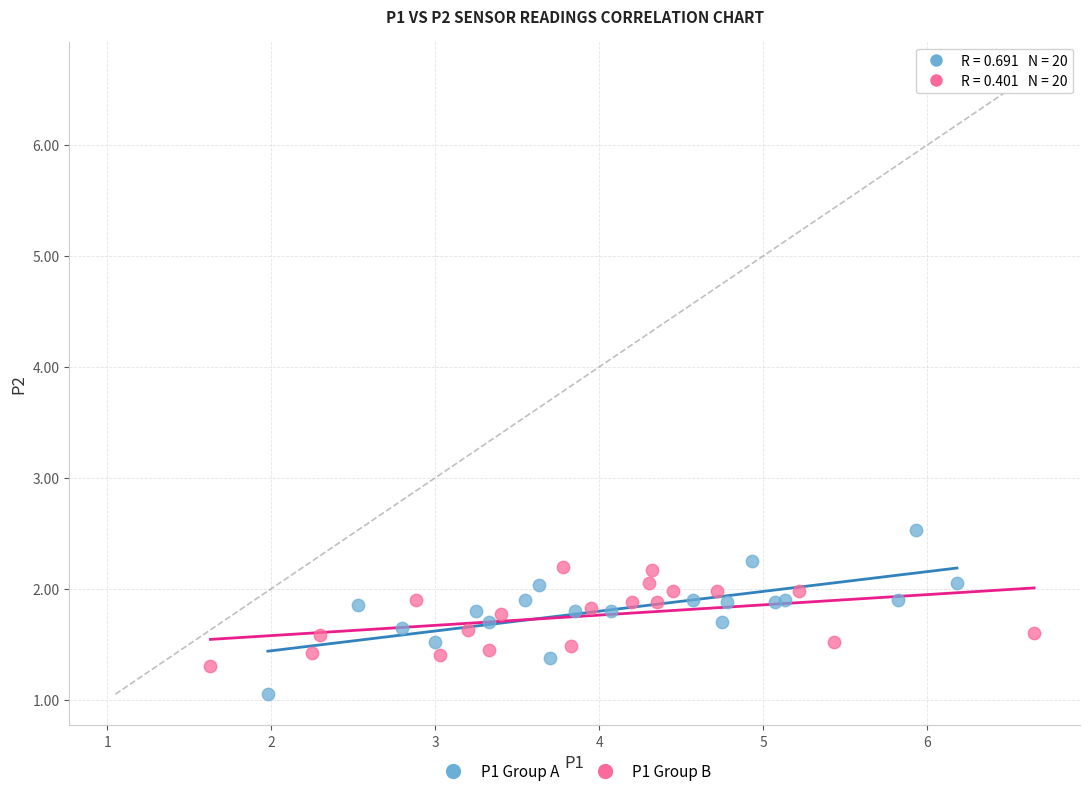

Which series reaches the minimum Y coordinate?

P1 Group A